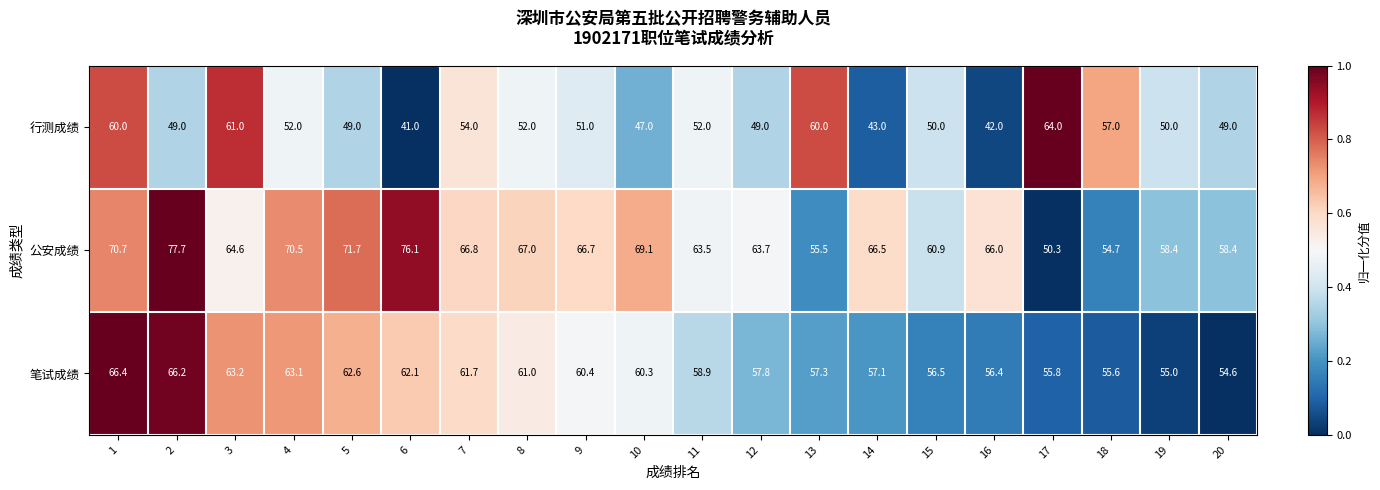

True or false: 笔试成绩 has a value of 25.3 at 12.

False